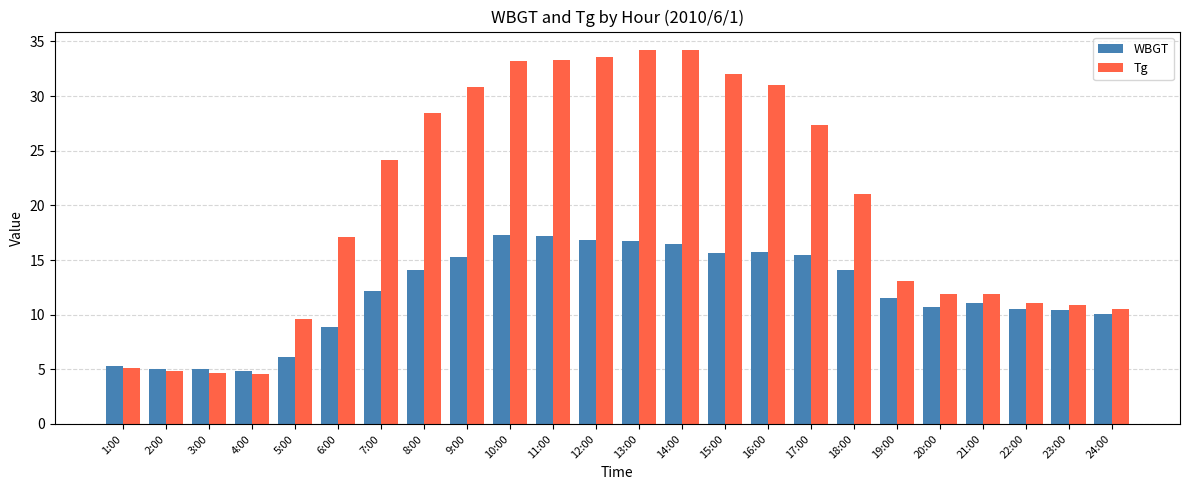

How many bars are there in total?

48